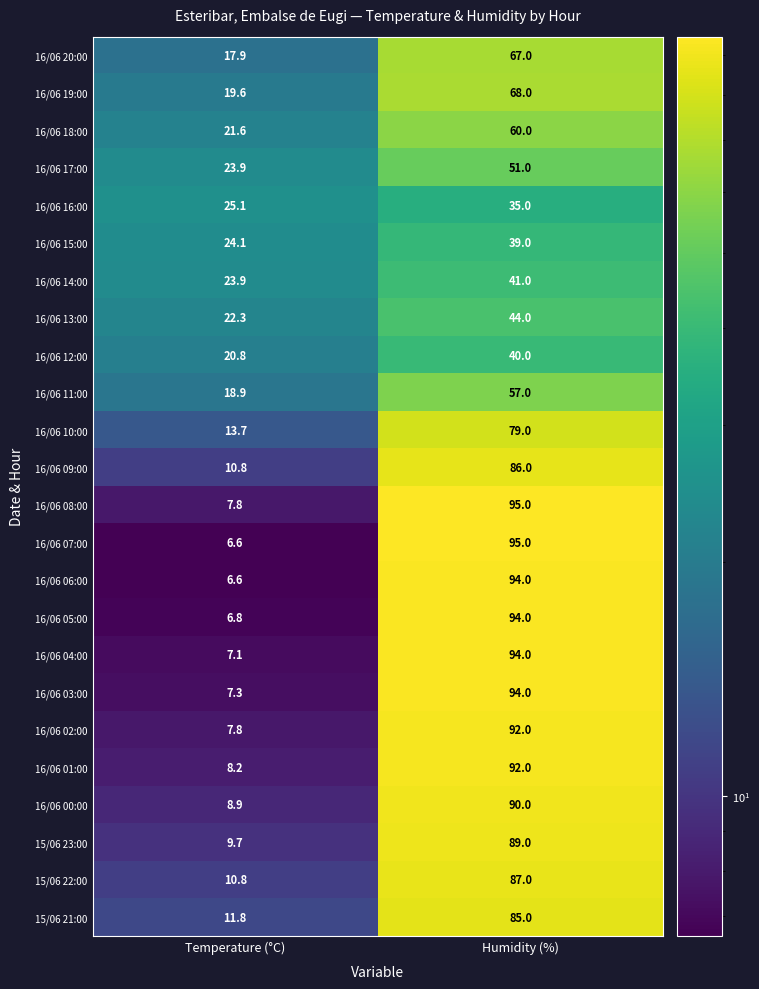

Which series has the widest spread of values?

16/06 07:00